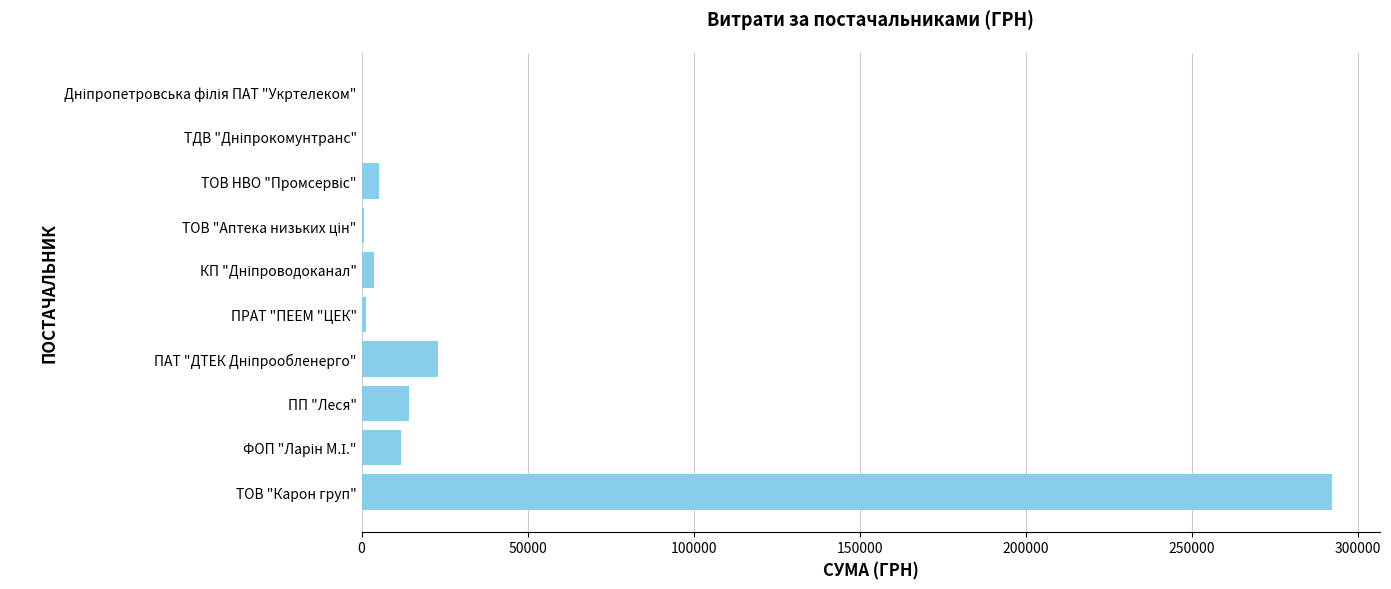

What is the greatest value displayed?

291995.0